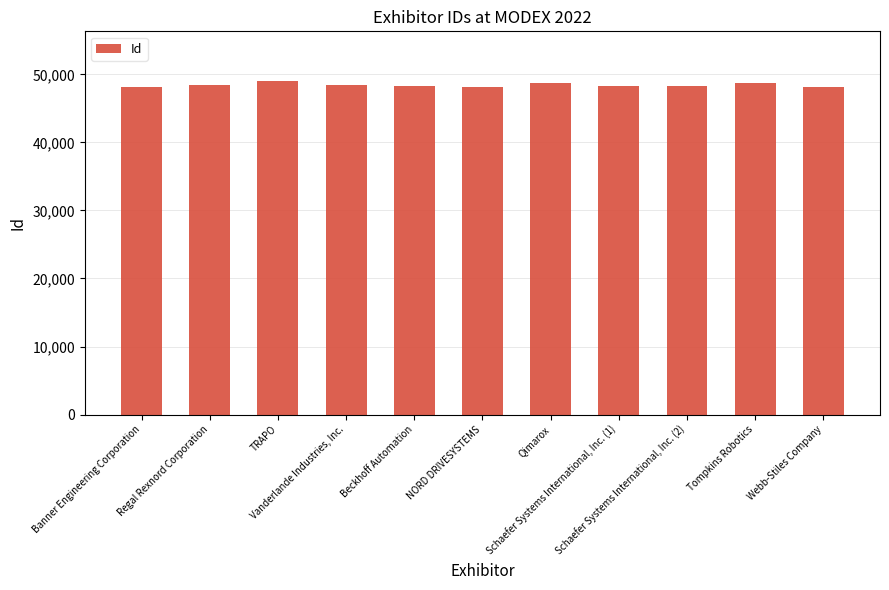

Rank the categories by value from lowest to highest.

Banner Engineering Corporation, Webb-Stiles Company, NORD DRIVESYSTEMS, Schaefer Systems International, Inc. (1), Schaefer Systems International, Inc. (2), Beckhoff Automation, Vanderlande Industries, Inc., Regal Rexnord Corporation, Qimarox, Tompkins Robotics, TRAPO